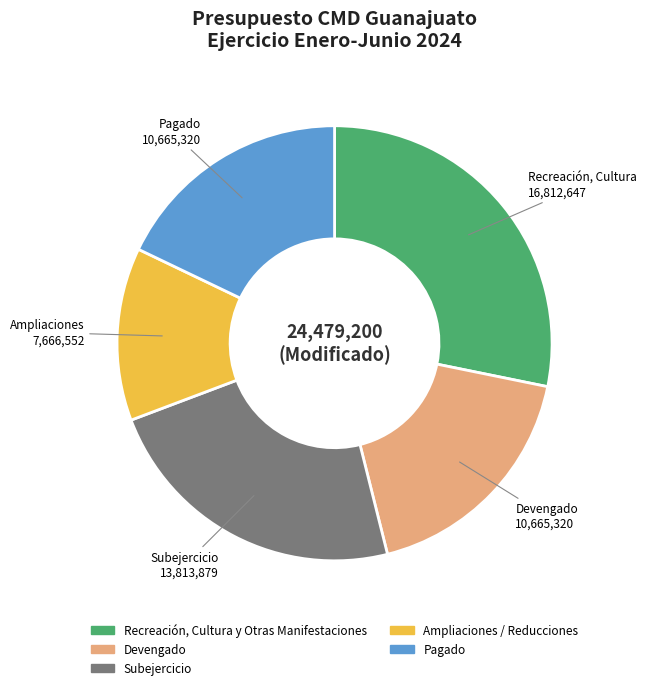

Count the number of slices in the pie.

5